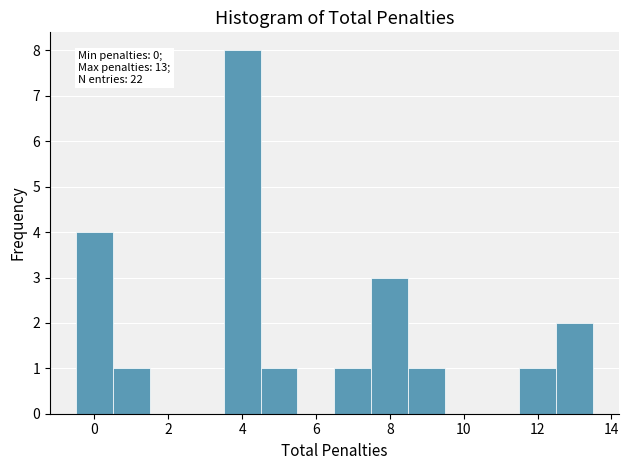

Over which range of the x-axis is the bar tallest?

3.5 to 4.5